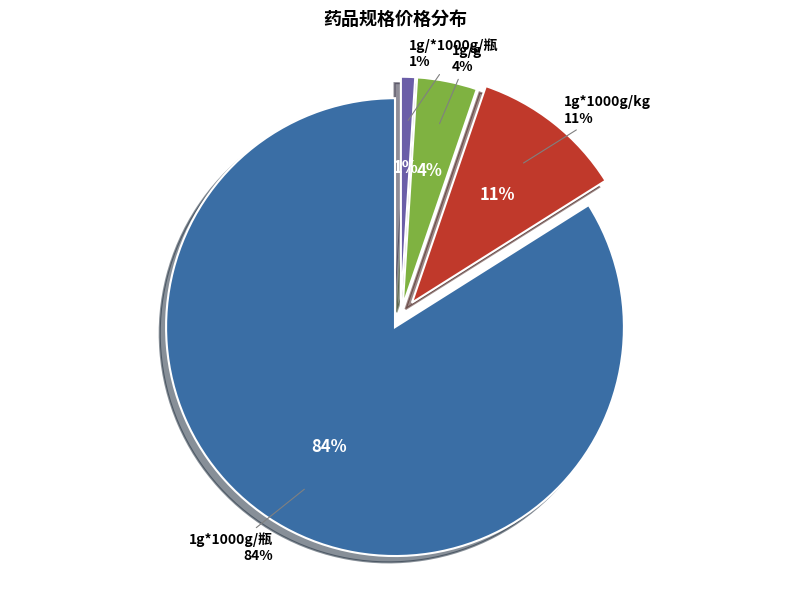

To the nearest percent, what is the average slice percentage?

25%